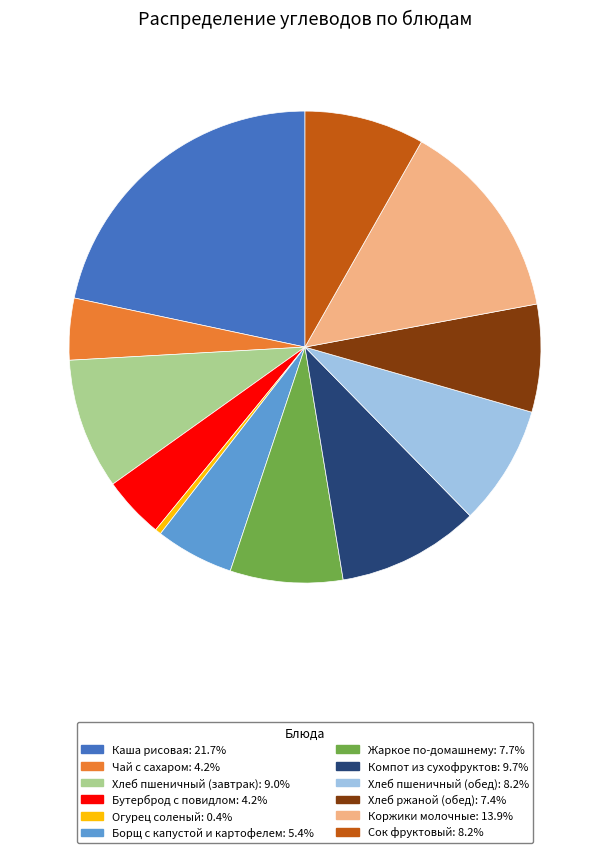

True or false: Хлеб пшеничный (обед) accounts for 8% of the total.

True